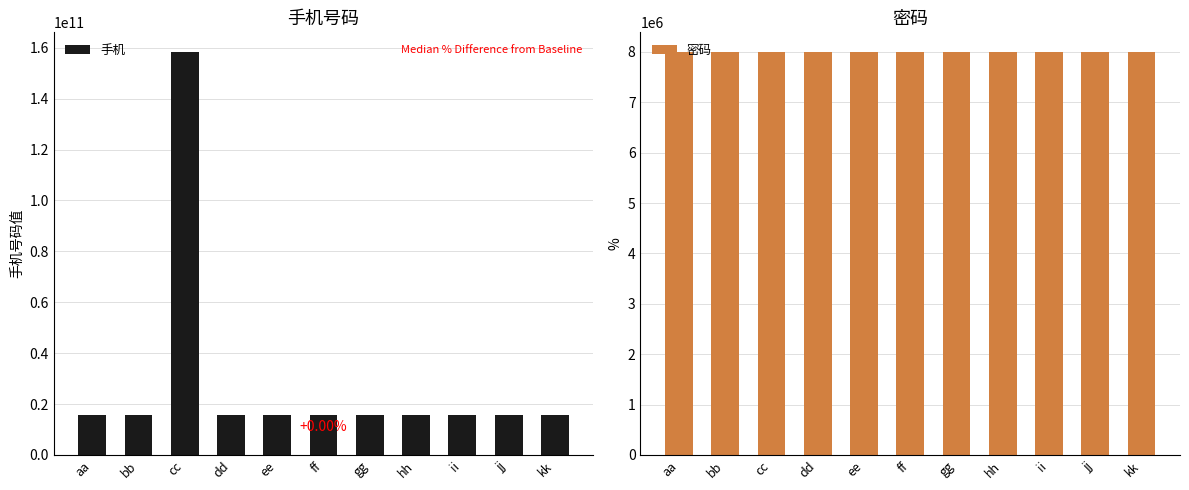

At how many categories does at least one series exceed 13401220895?

11